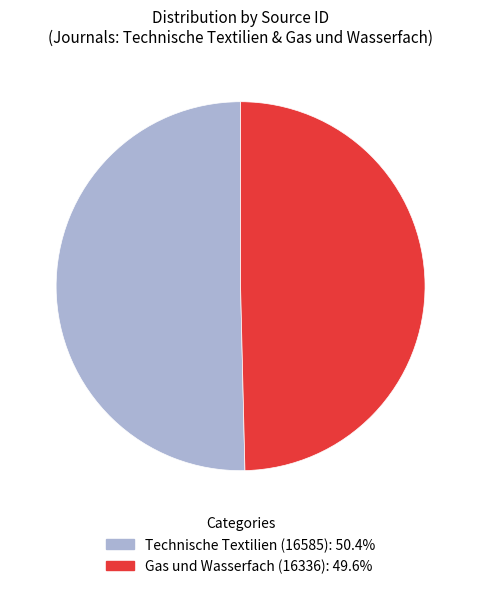

What is the largest slice in the pie chart?

Technische Textilien